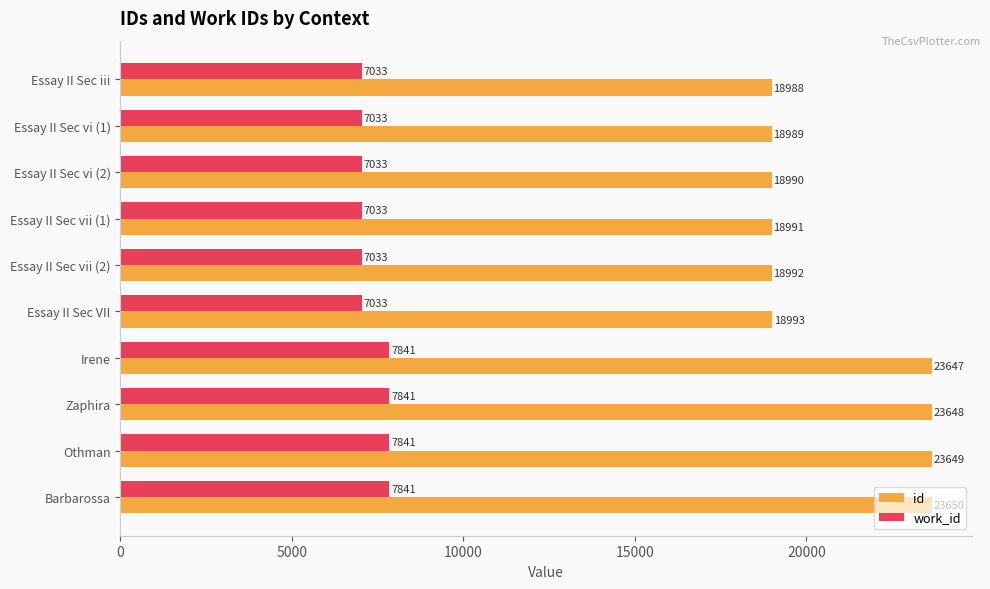

What is the average value of the work_id series?

7356